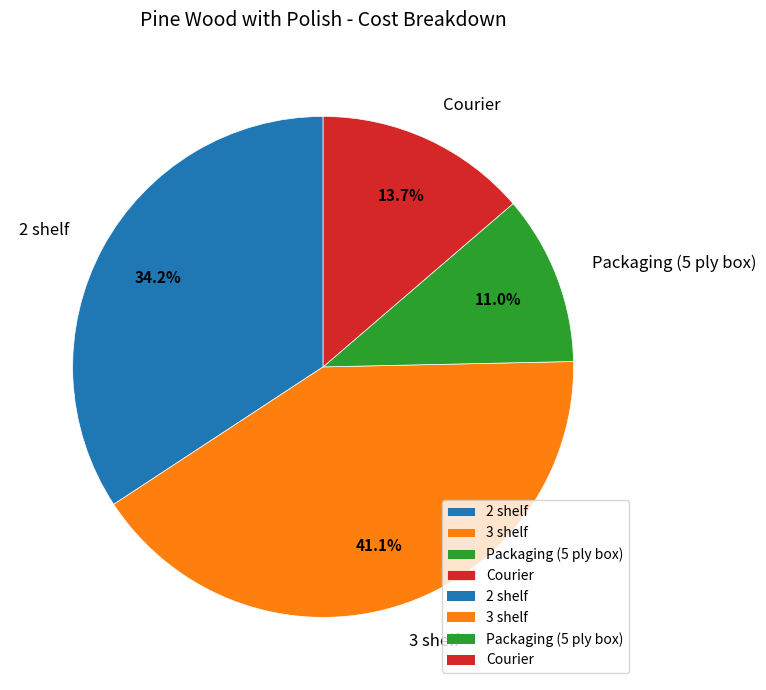

The 2 shelf slice represents 44% of the pie. True or false?

False